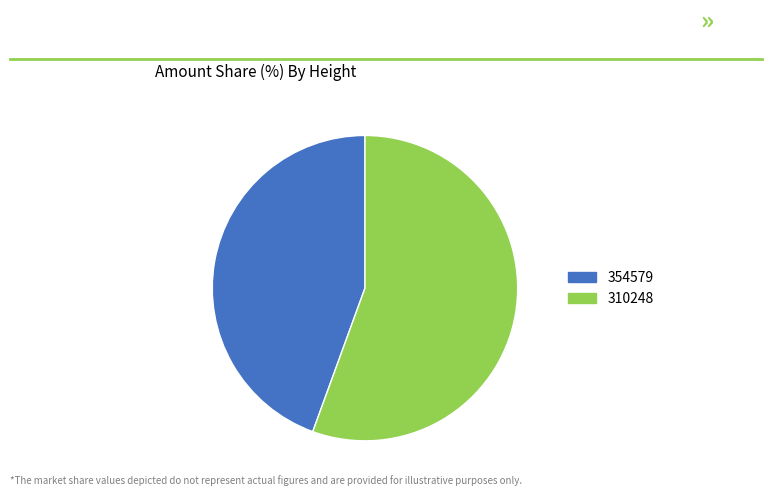

Is it true that 310248 is 56% of the pie?

True